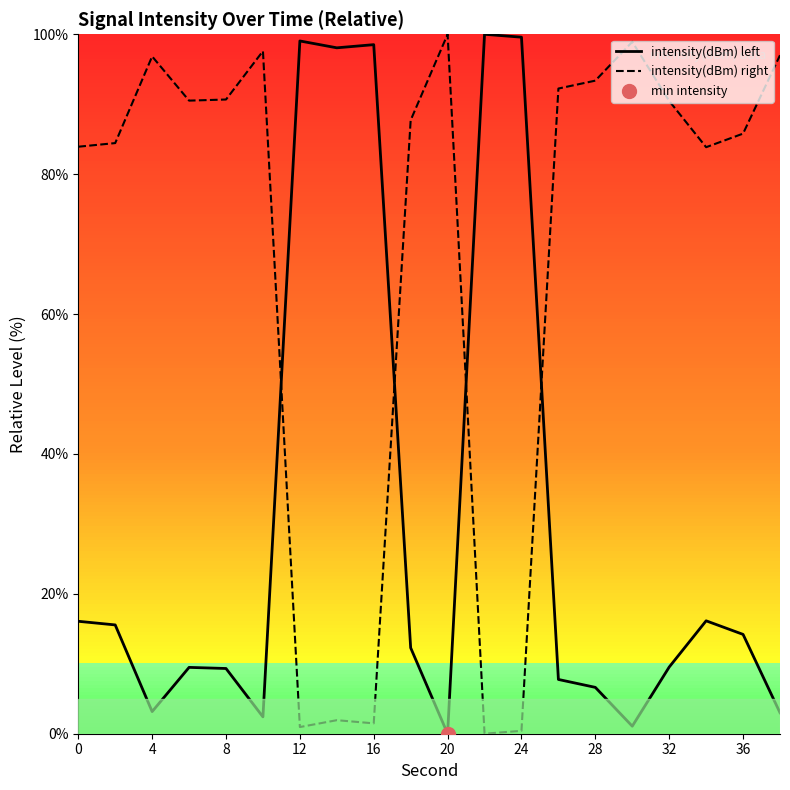

The value of intensity(dBm) right at 20 is 172.3. True or false?

False